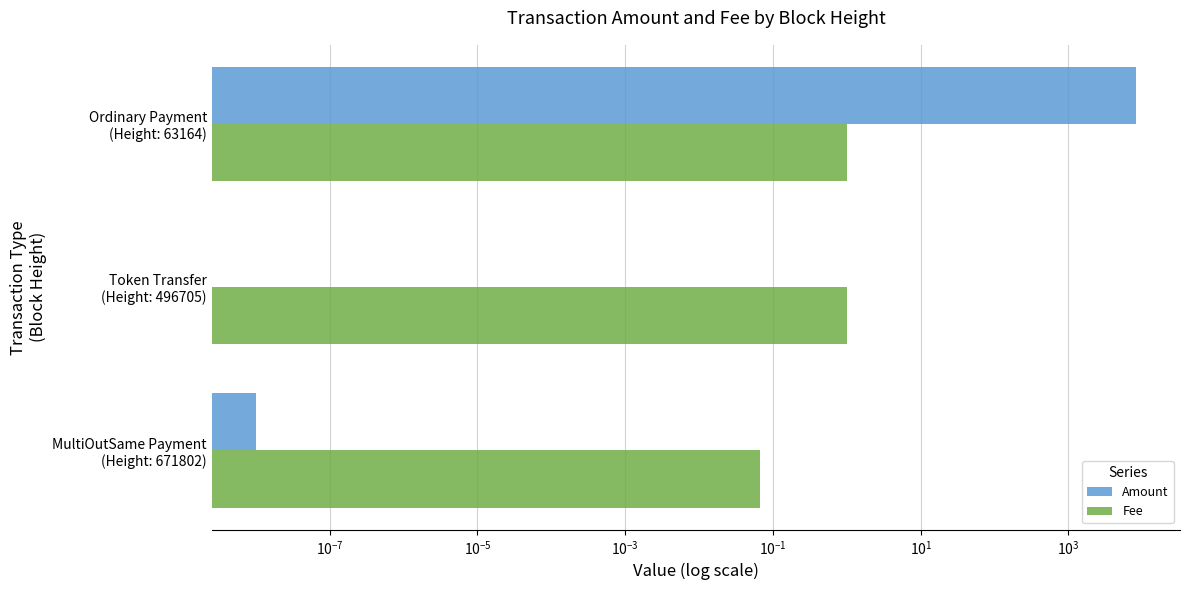

Is the value of Amount at Ordinary Payment (Height: 63164) greater than the value of Fee at MultiOutSame Payment (Height: 671802)?

Yes